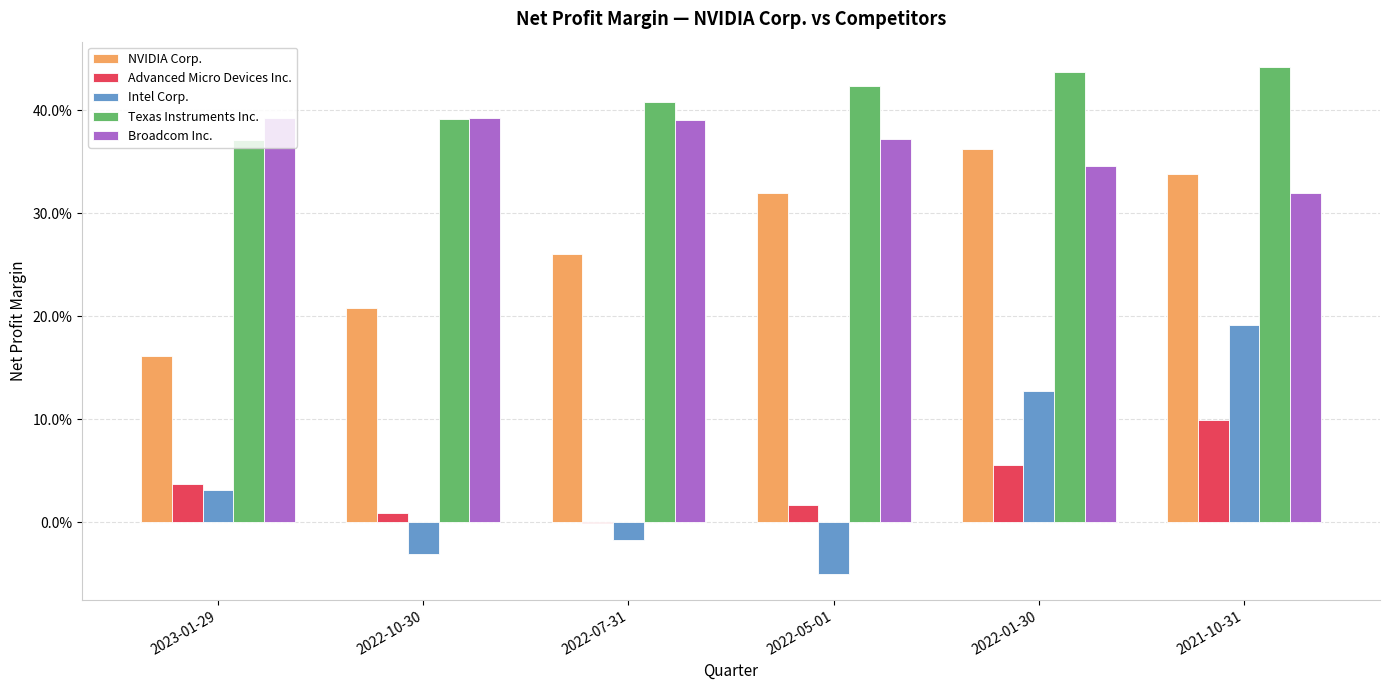

What are all the series names shown in the legend?

NVIDIA Corp., Advanced Micro Devices Inc., Intel Corp., Texas Instruments Inc., Broadcom Inc.